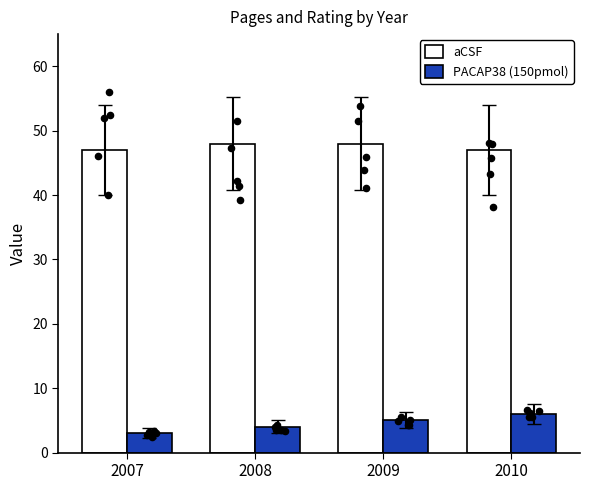

What is the total value across all series at 2009?

53